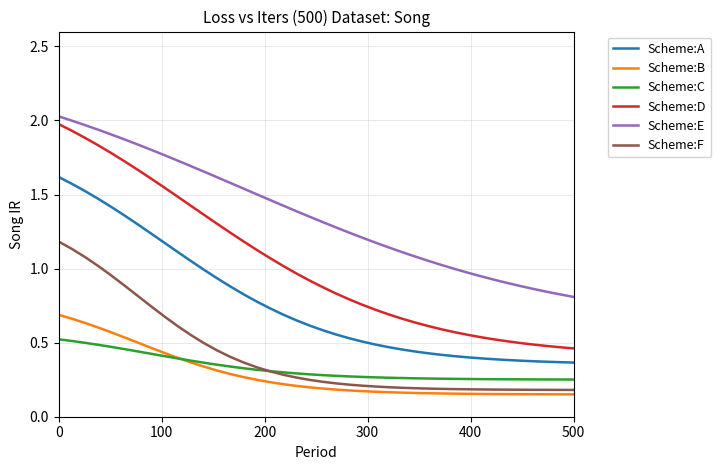

Which series has the largest total across all categories?

Scheme:E